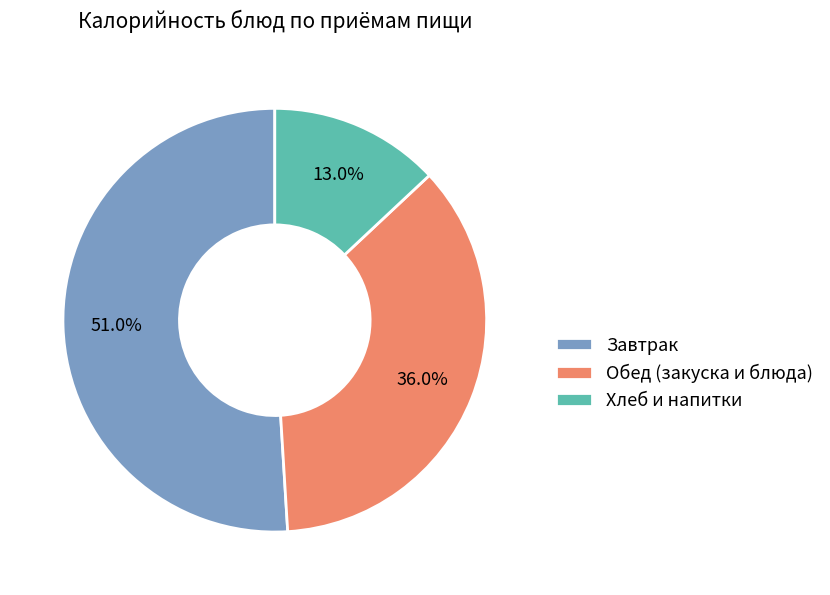

Between Хлеб и напитки and Завтрак, which is larger?

Завтрак